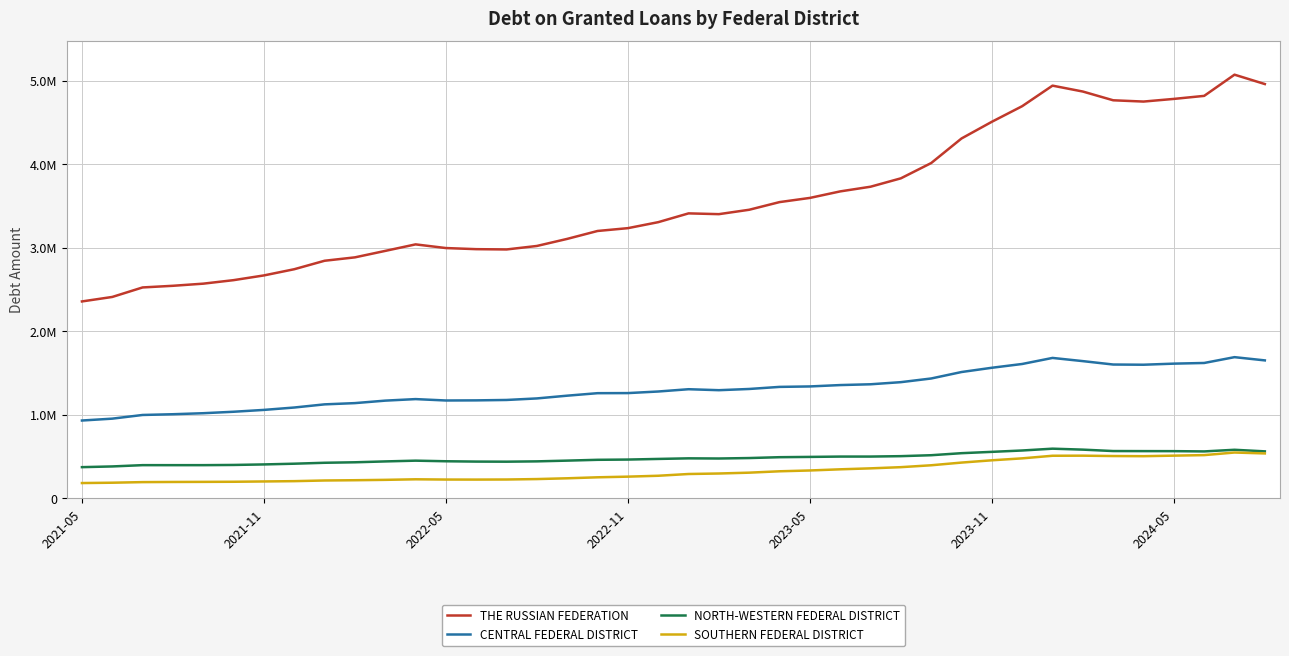

Which series has the widest spread of values?

THE RUSSIAN FEDERATION